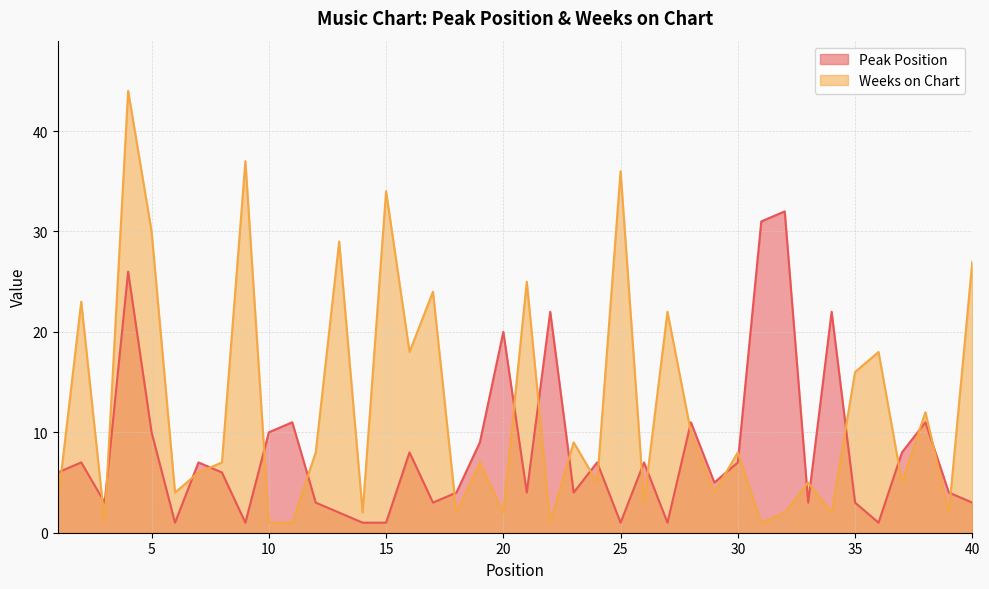

At which category is the sum across all series the highest?

4